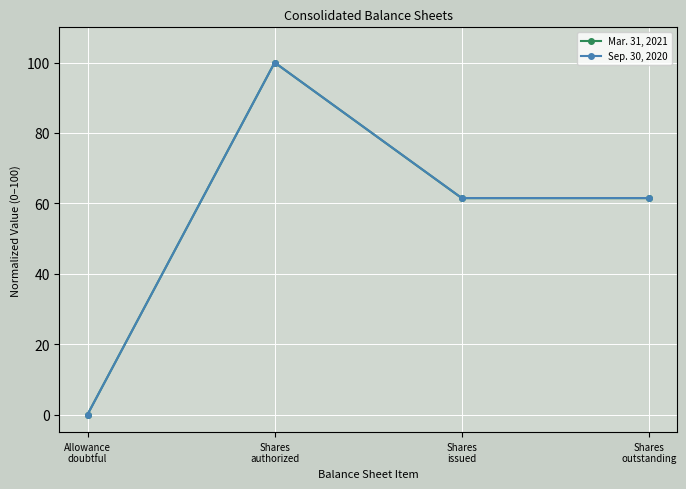

What are all the series names shown in the legend?

Mar. 31, 2021, Sep. 30, 2020